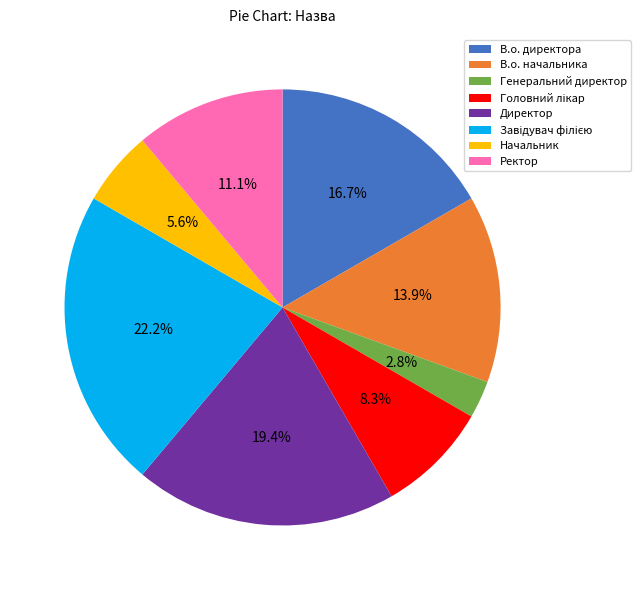

Is it true that В.о. директора is 7% of the pie?

False